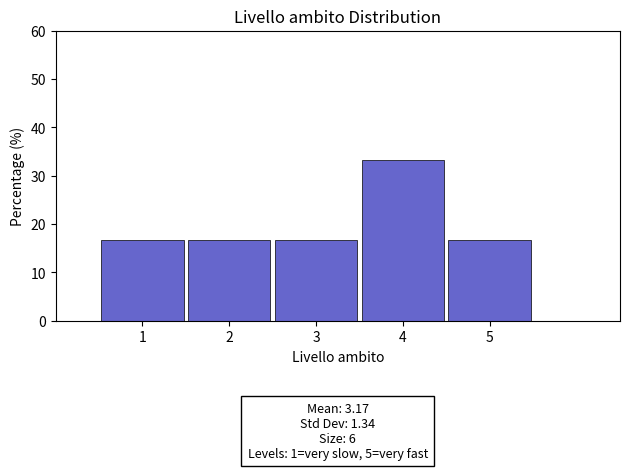

Over which range of the x-axis is the bar tallest?

3.5 to 4.5